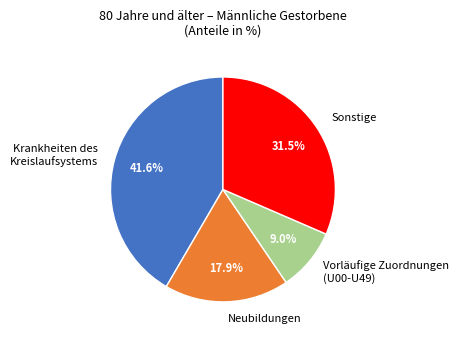

Is there any slice that represents more than half of the pie?

No